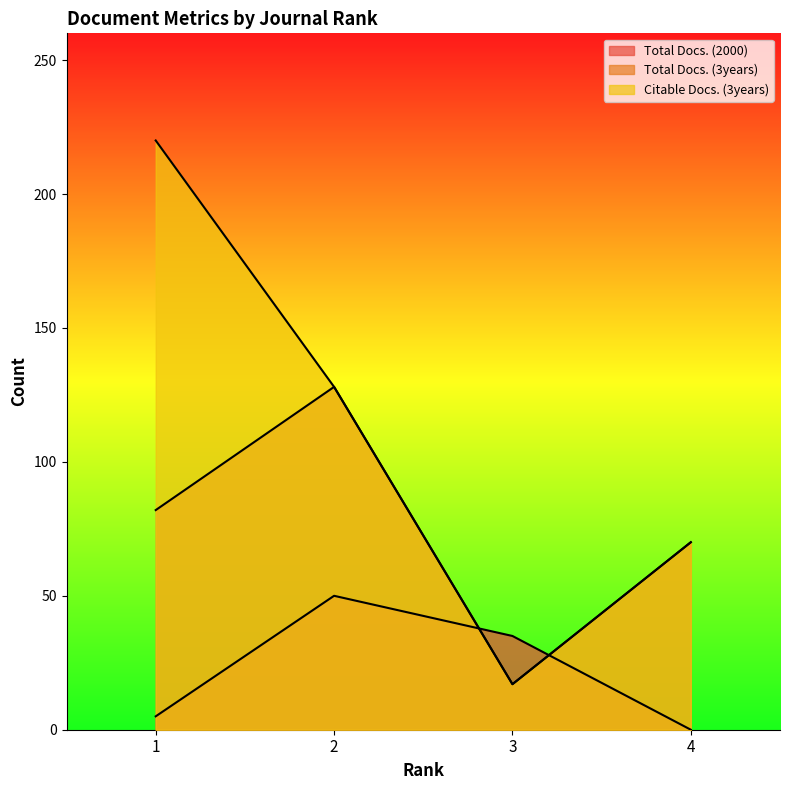

The Citable Docs. (3years) series shows 26 at 2. True or false?

False